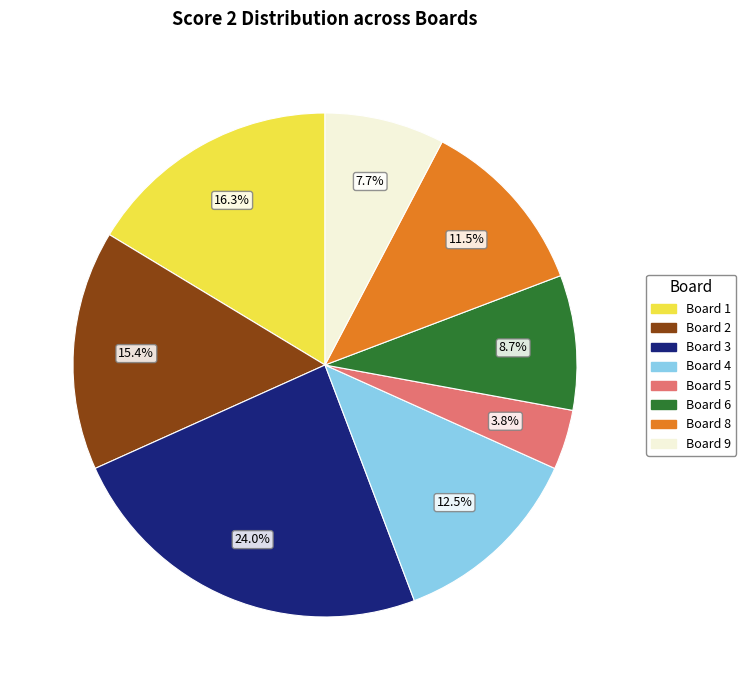

To the nearest percent, what is the average slice percentage?

12%